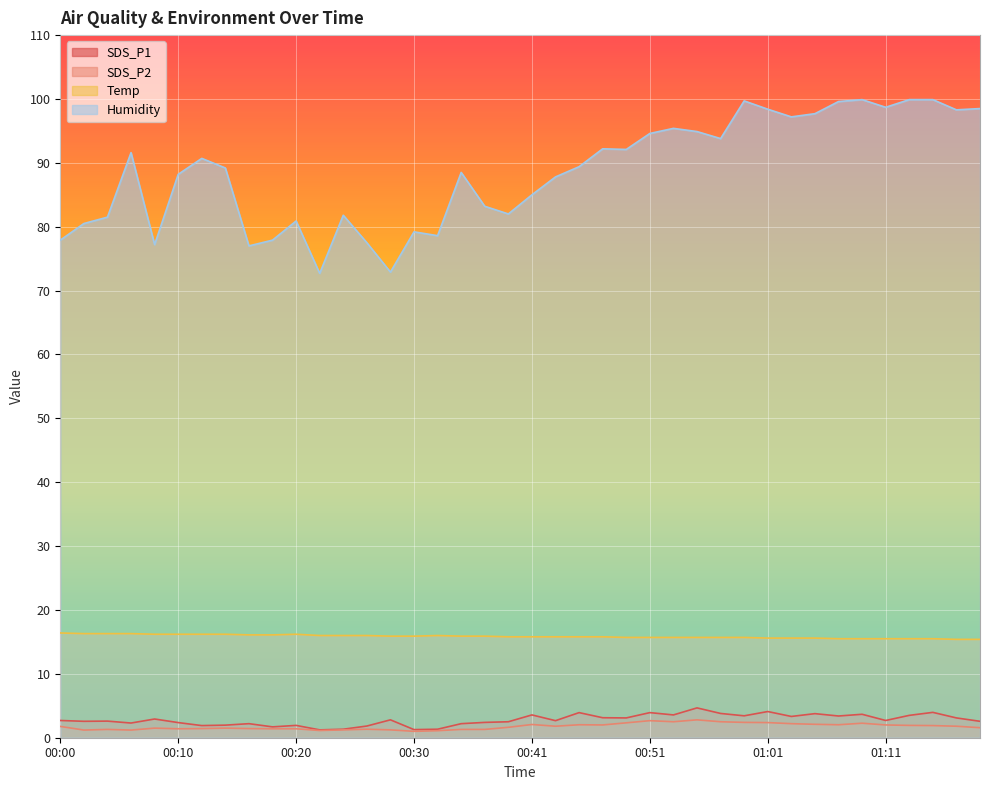

What is the minimum value for Humidity?

72.7